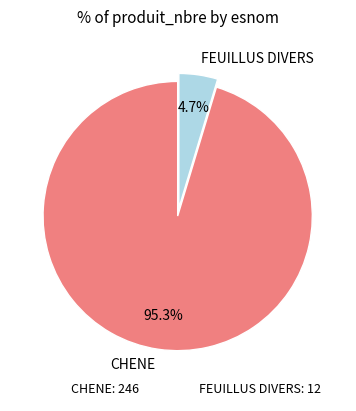

Do CHENE: 246 and FEUILLUS DIVERS: 12 together represent more than half of the pie?

Yes